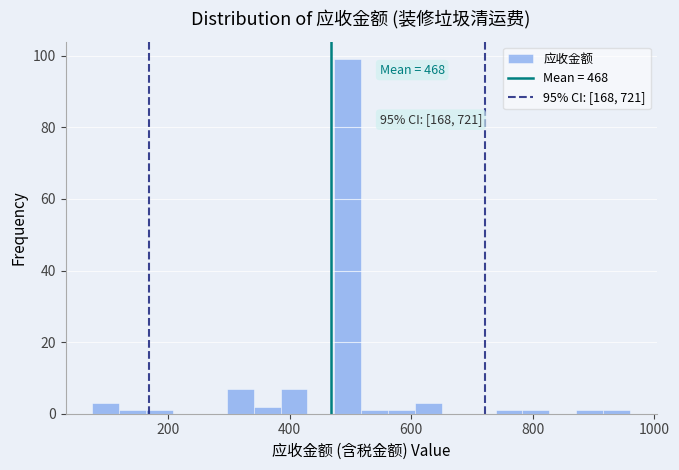

Around what value on the x-axis is the tallest bar? Give the approximate position of its centre, as read against the axis.

500